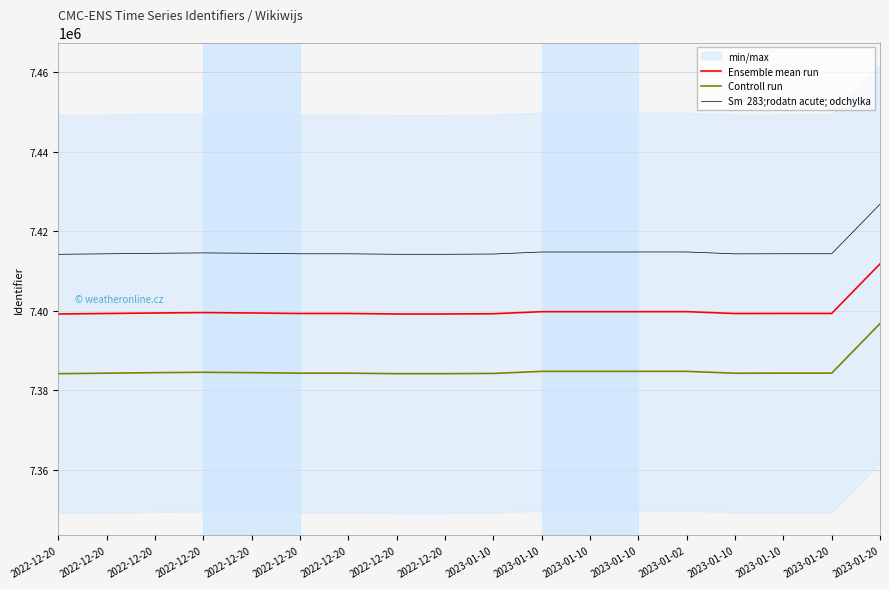

Reading right to left, transcribe all the data shown in this chart.

Ensemble mean run: 2023-01-20=7411814	2023-01-20=7399357	2023-01-10=7399355	2023-01-10=7399337	2023-01-02=7399806	2023-01-10=7399805	2023-01-10=7399804	2023-01-10=7399803	2023-01-10=7399286	2022-12-20=7399224	2022-12-20=7399223	2022-12-20=7399348	2022-12-20=7399347	2022-12-20=7399481	2022-12-20=7399572	2022-12-20=7399476	2022-12-20=7399345	2022-12-20=7399222
Controll run: 2023-01-20=7396814	2023-01-20=7384357	2023-01-10=7384355	2023-01-10=7384337	2023-01-02=7384806	2023-01-10=7384805	2023-01-10=7384804	2023-01-10=7384803	2023-01-10=7384286	2022-12-20=7384224	2022-12-20=7384223	2022-12-20=7384348	2022-12-20=7384347	2022-12-20=7384481	2022-12-20=7384572	2022-12-20=7384476	2022-12-20=7384345	2022-12-20=7384222
Sm  283;rodatn acute; odchylka: 2023-01-20=7426814	2023-01-20=7414357	2023-01-10=7414355	2023-01-10=7414337	2023-01-02=7414806	2023-01-10=7414805	2023-01-10=7414804	2023-01-10=7414803	2023-01-10=7414286	2022-12-20=7414224	2022-12-20=7414223	2022-12-20=7414348	2022-12-20=7414347	2022-12-20=7414481	2022-12-20=7414572	2022-12-20=7414476	2022-12-20=7414345	2022-12-20=7414222